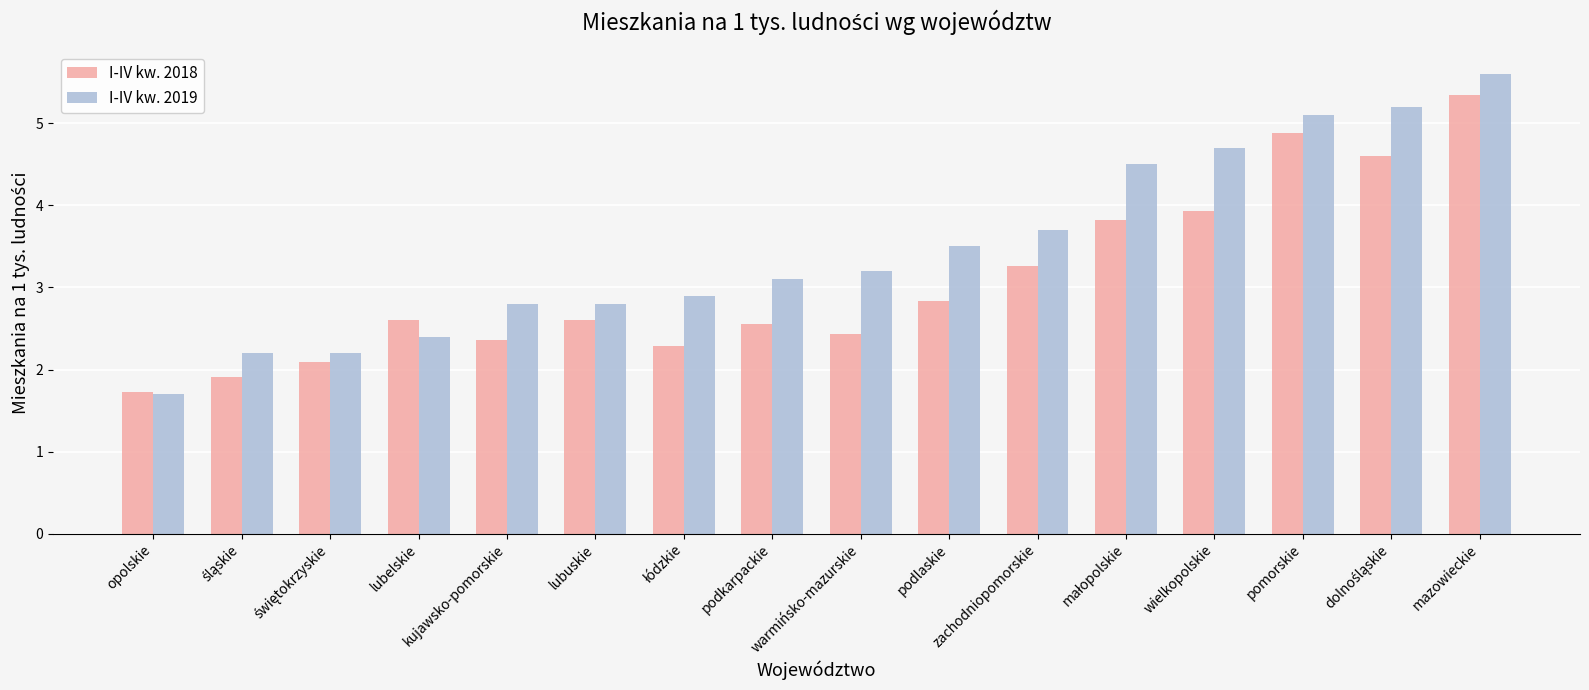

What are all the series names shown in the legend?

I-IV kw. 2018, I-IV kw. 2019